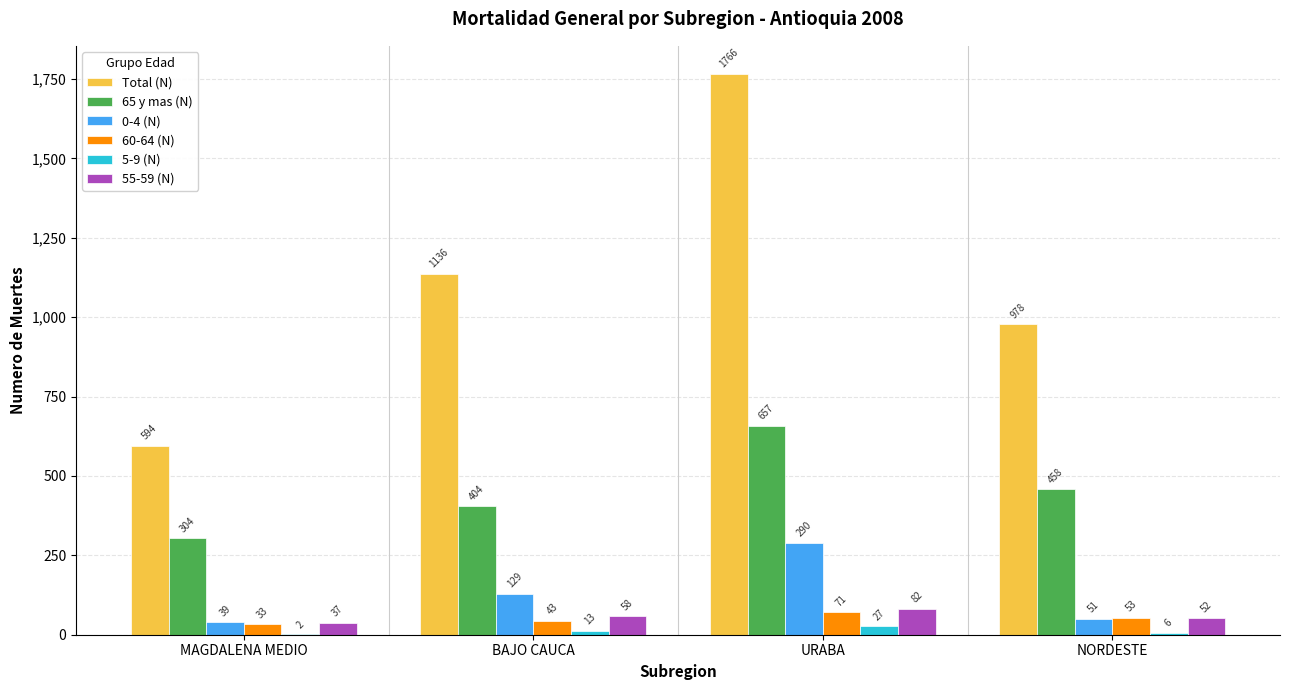

The value of 60-64 (N) at URABA is 71. True or false?

True